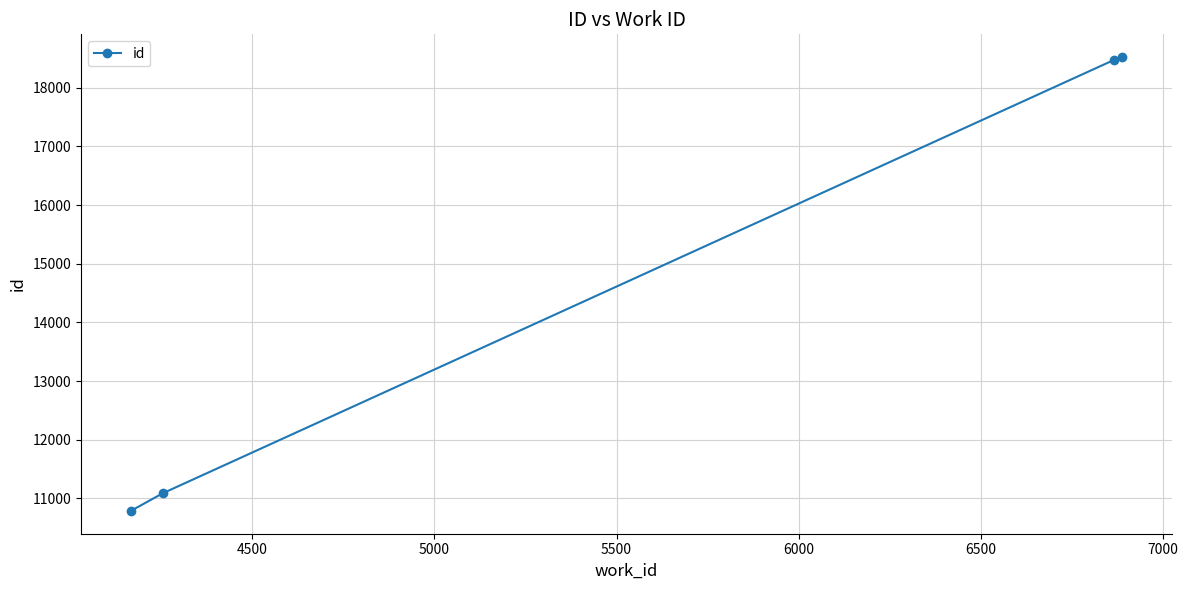

What is the minimum value shown in the chart?

10785